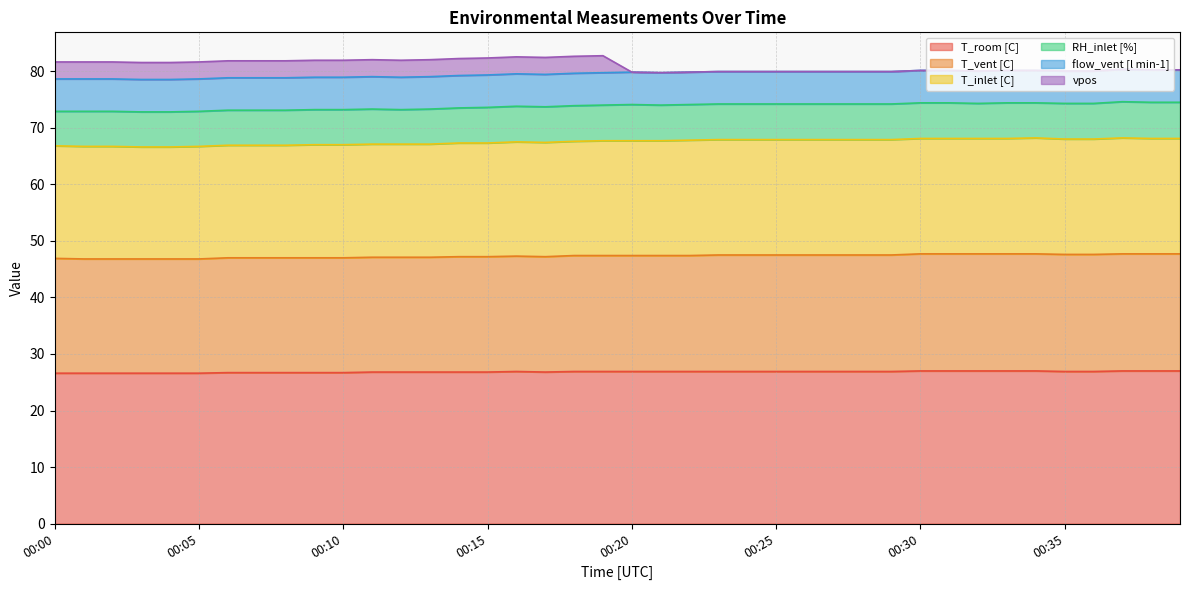

Does the chart have visible grid lines?

Yes